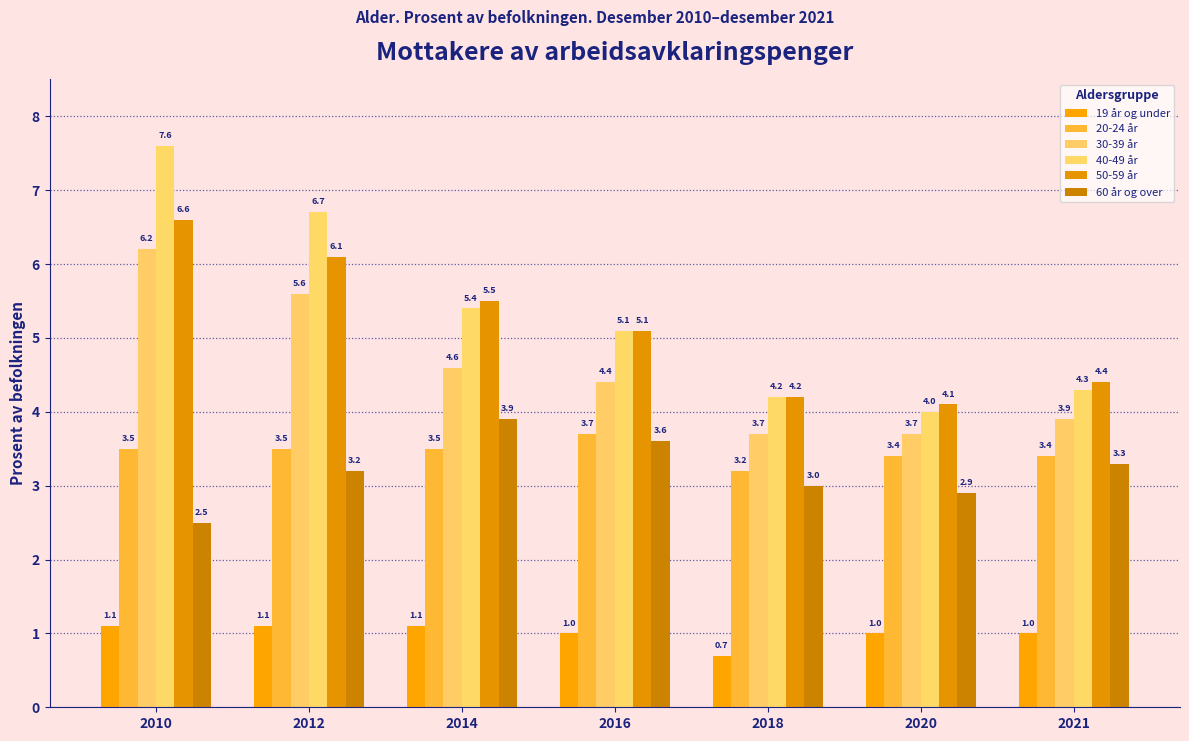

Does the chart contain stacked bars?

No